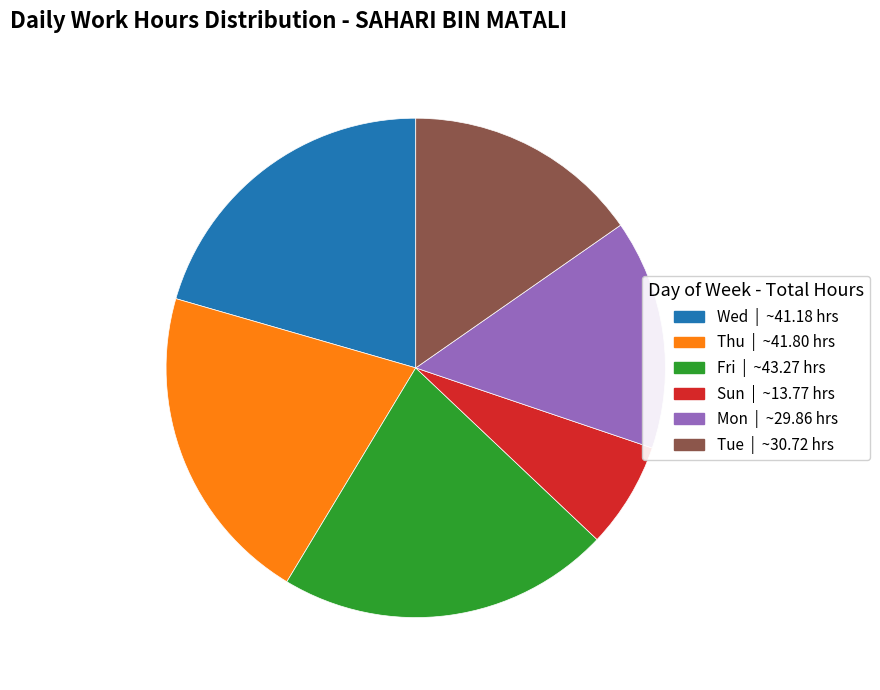

Count the number of slices in the pie.

6